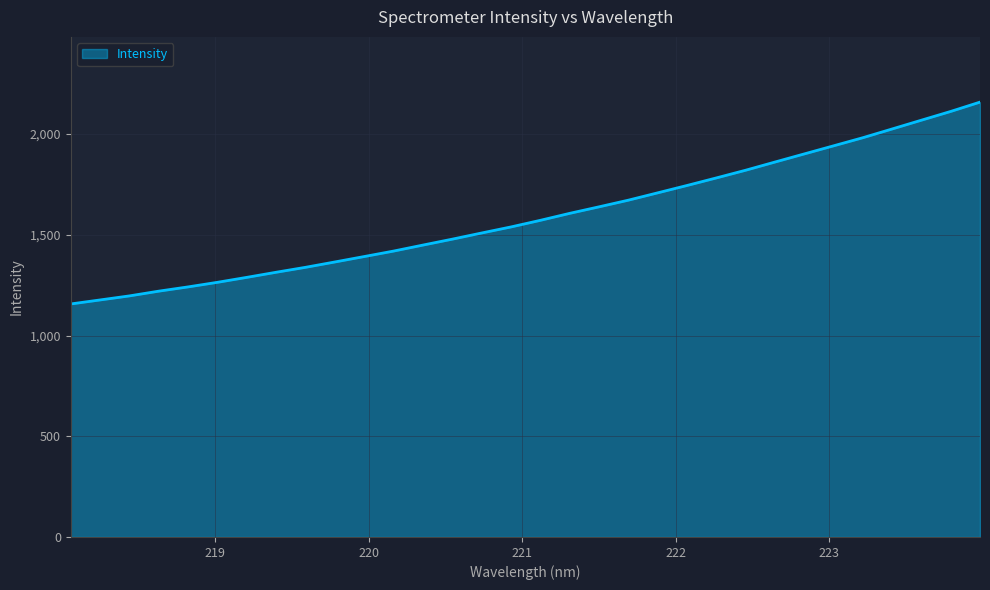

What is the difference between the maximum and minimum values?

1001.8